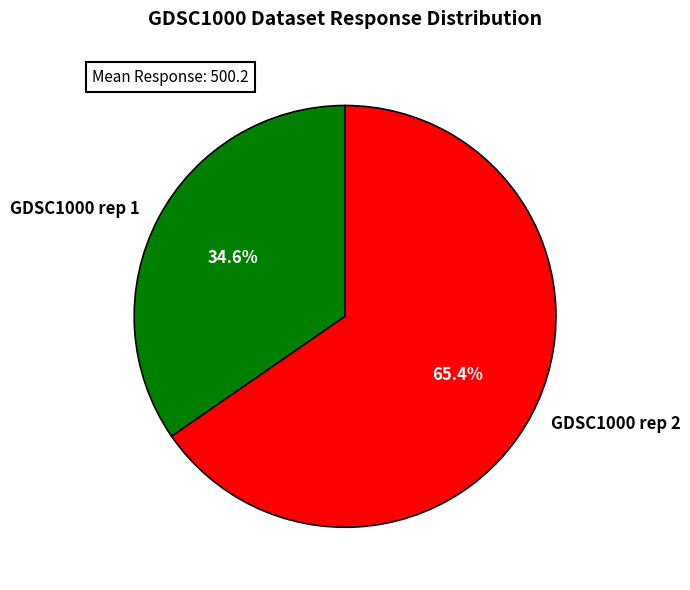

Which category has the smallest portion of the pie?

GDSC1000 rep 1